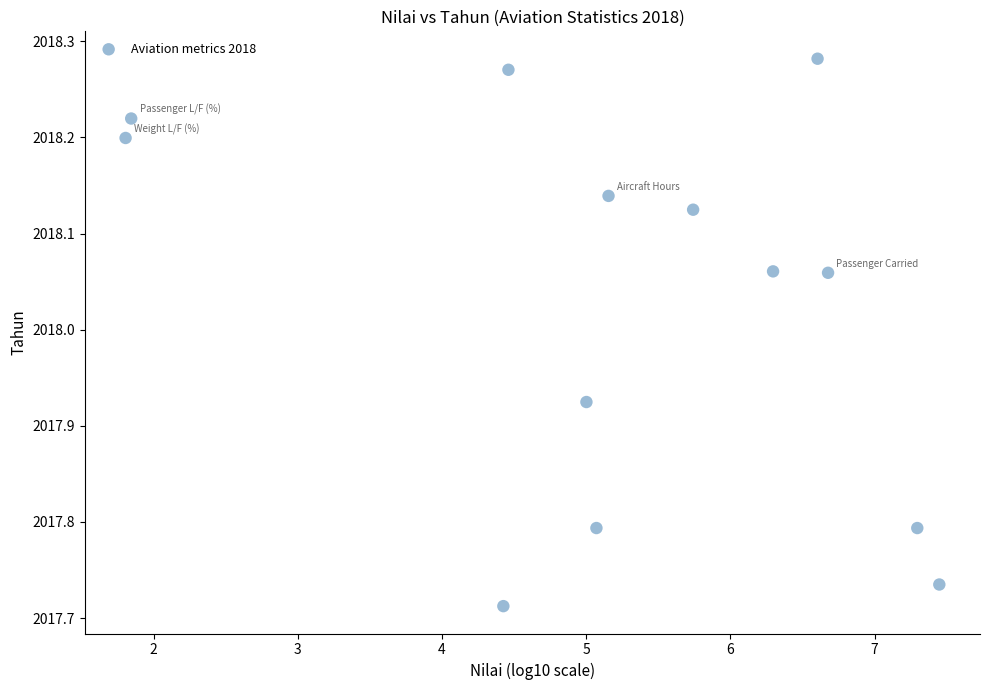

What is the range of Y values (max minus min)?

0.6